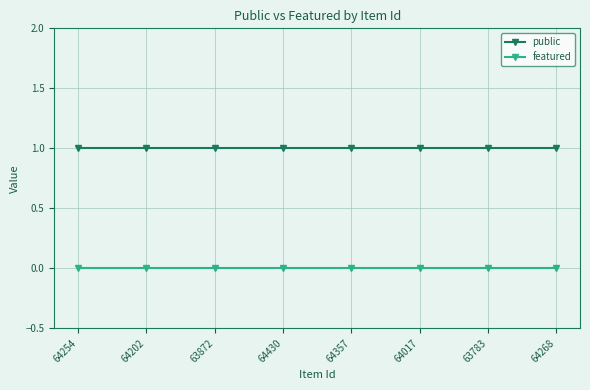

How many categories are shown in the chart?

8